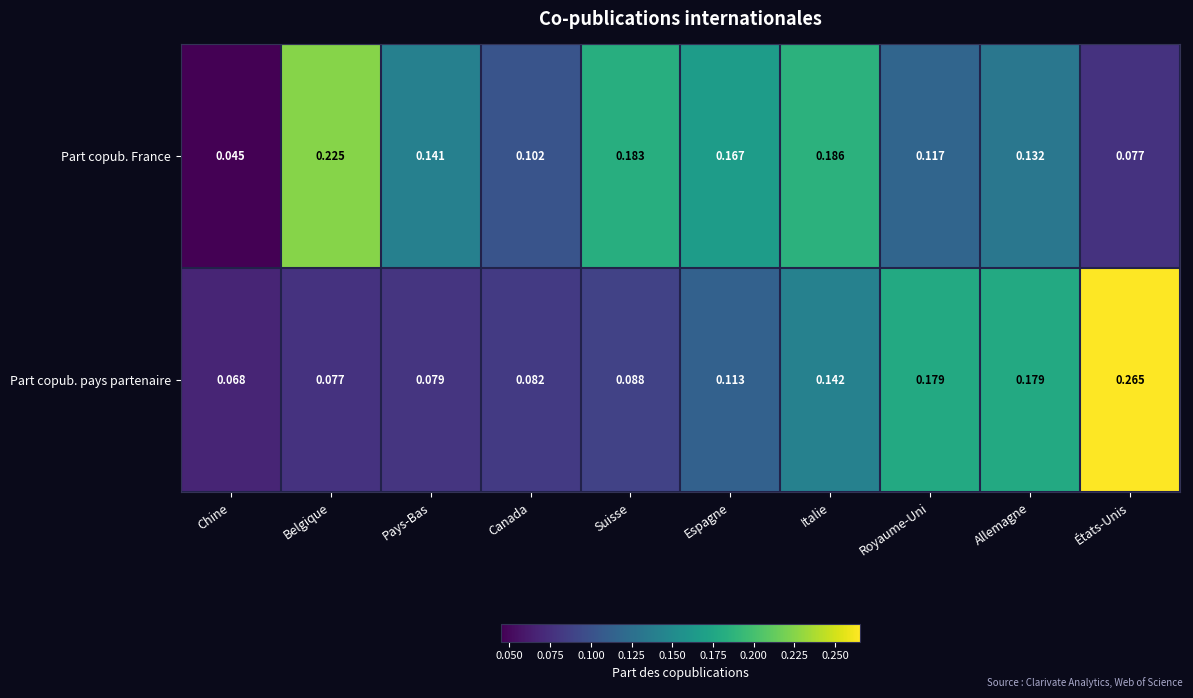

At which label does Part copub. pays partenaire reach its peak?

États-Unis